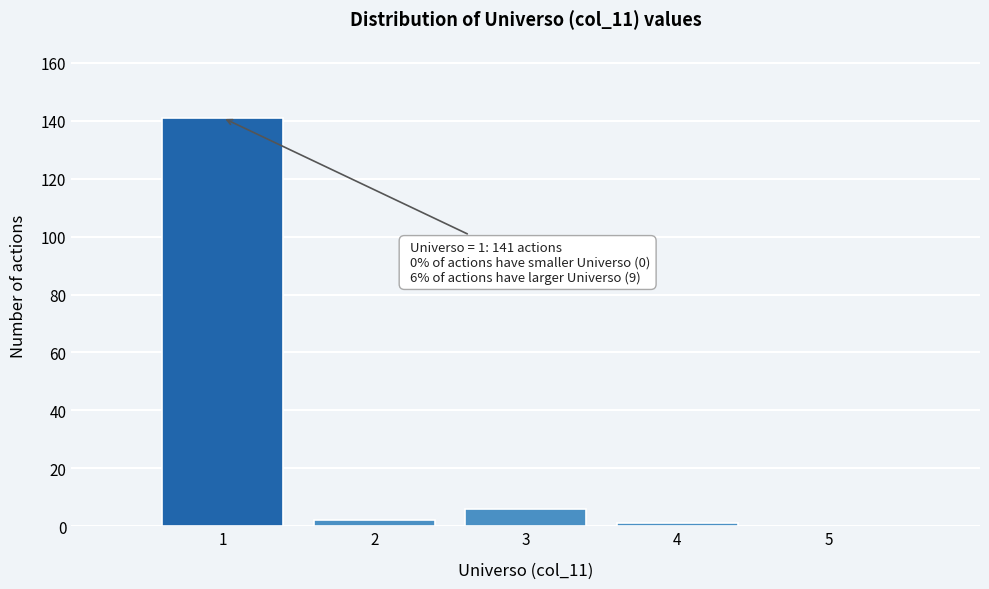

Which range on the x-axis has the tallest bar?

0.5 to 1.5